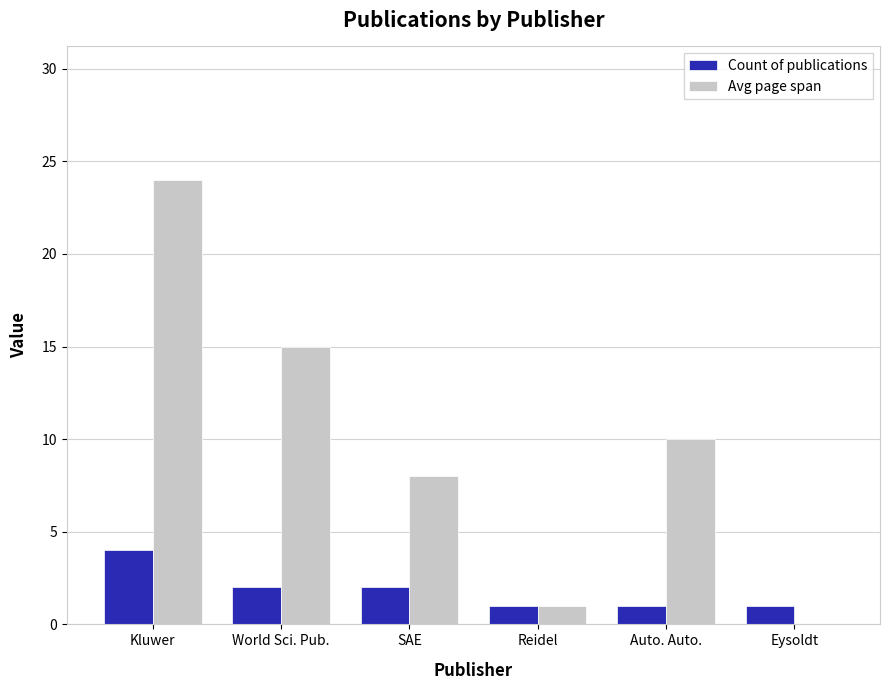

What is the average value of the Count of publications series?

2